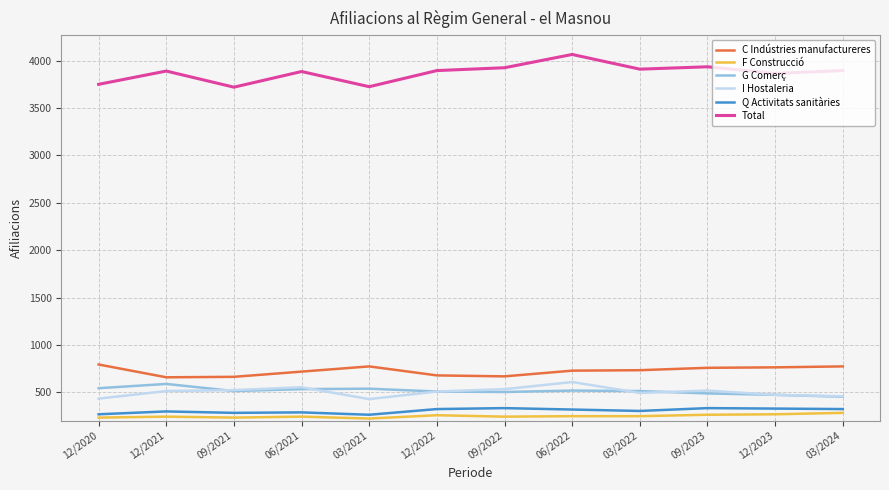

What is the greatest value displayed?

4065